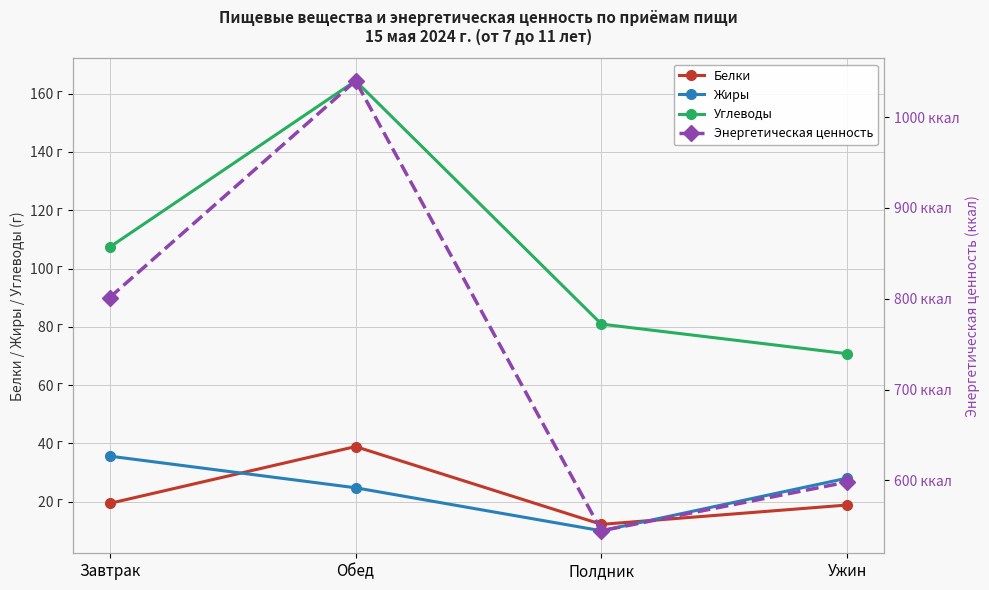

Which category has the lowest value across all series?

Полдник